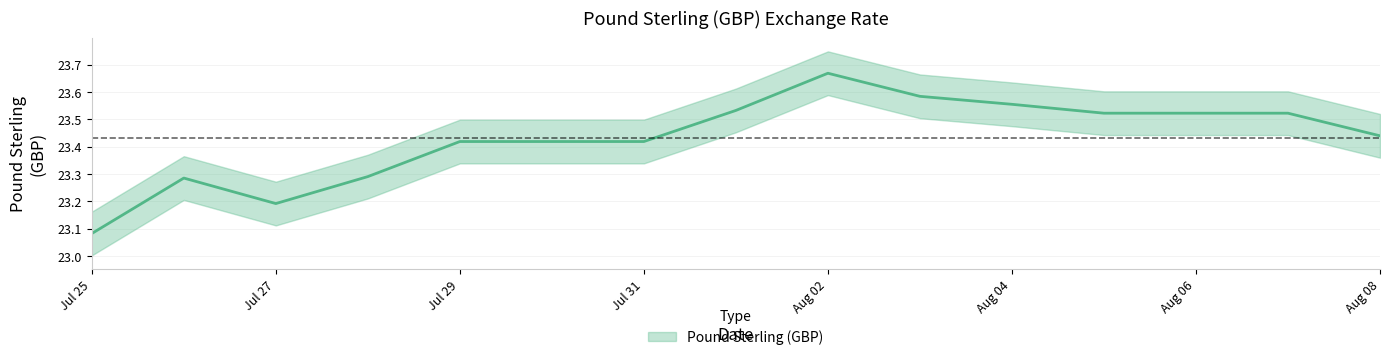

At which category does the data reach its first local peak?

2022-07-26